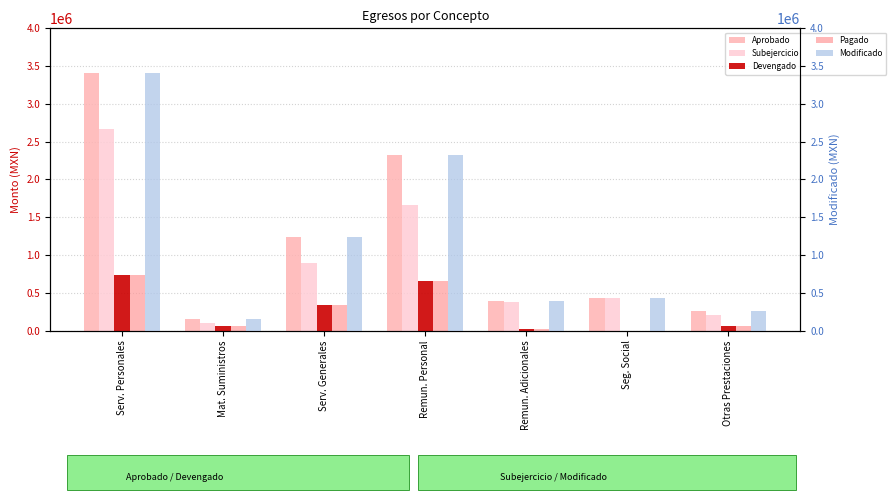

What is the sum of all Pagado values?

1878404.4